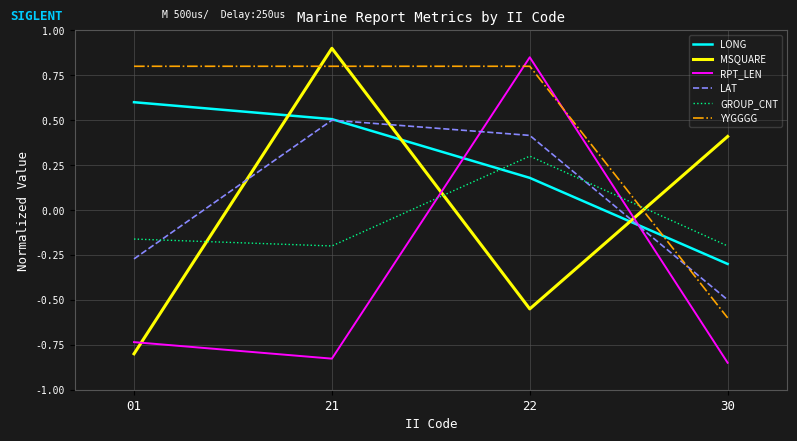

Where does the RPT_LEN series first go above 0?

22